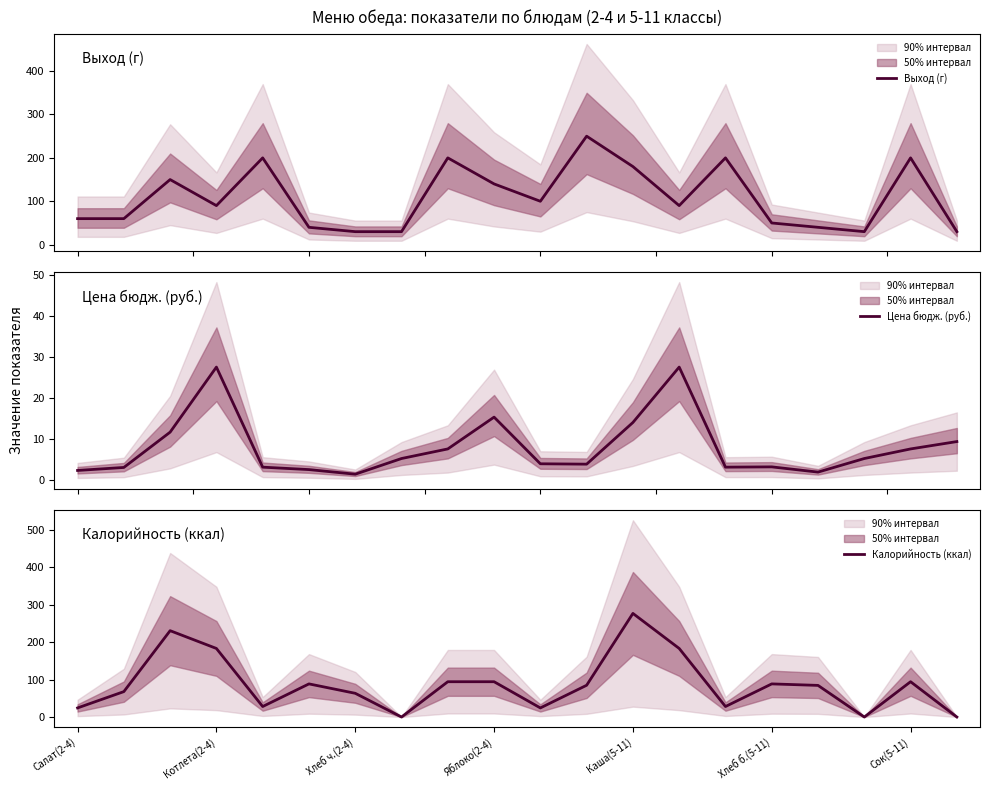

True or false: Калорийность (ккал) has a value of 41.4 at Сок(5-11).

False